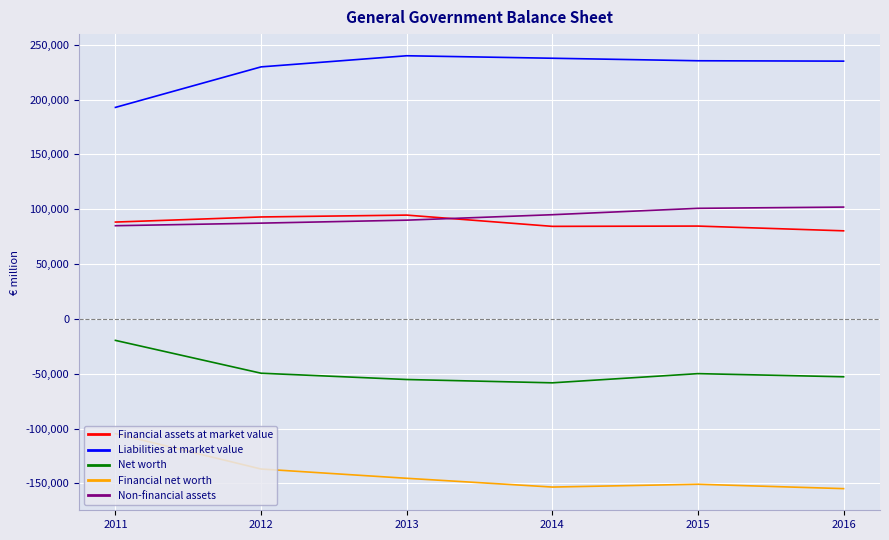

Rank the series at 2016 from highest to lowest value.

Liabilities at market value, Non-financial assets, Financial assets at market value, Net worth, Financial net worth